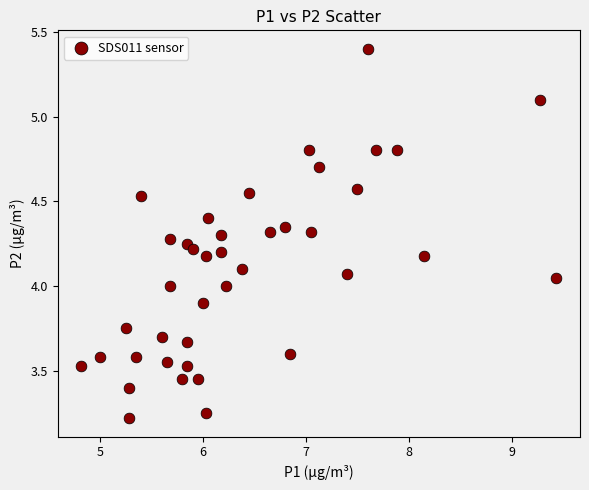

What is the range of Y values (max minus min)?

2.2